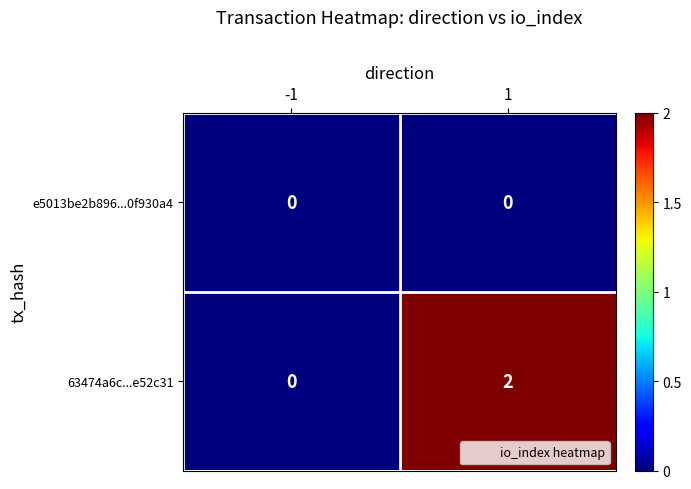

Reading left to right, what are all the values shown in this chart?

e5013be2b896...0f930a4: 0	0
63474a6c...e52c31: 0	2